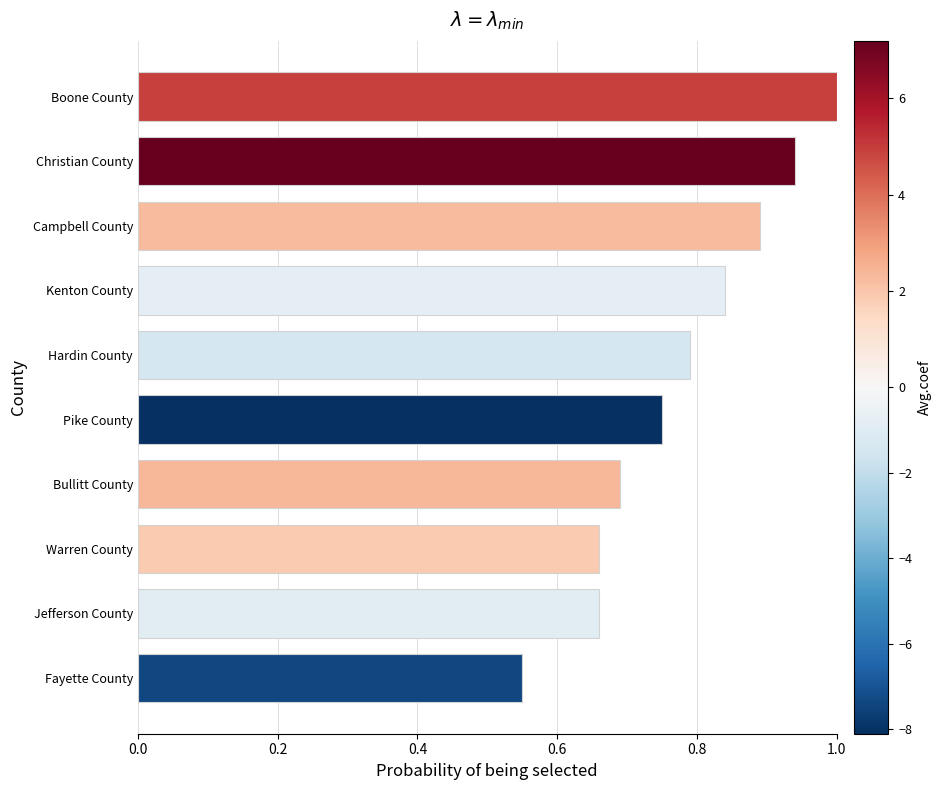

What is the label of the 8th bar from the top?

Warren County